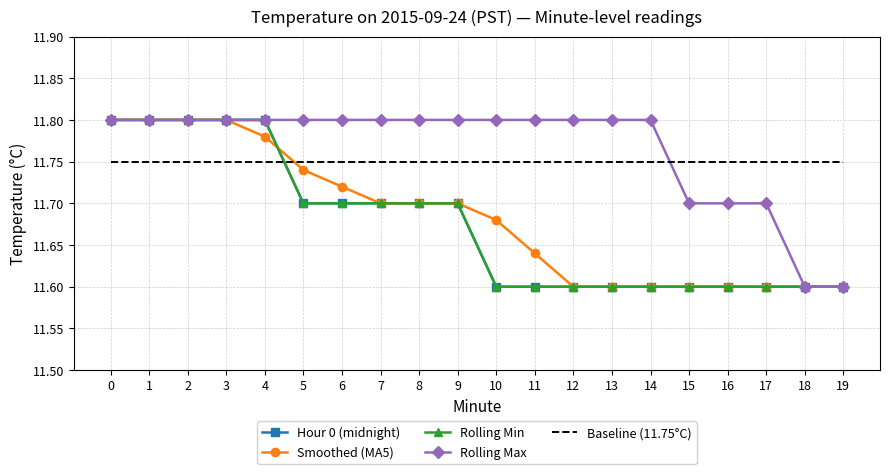

Read the Hour 0 (midnight) value at 8.

11.7